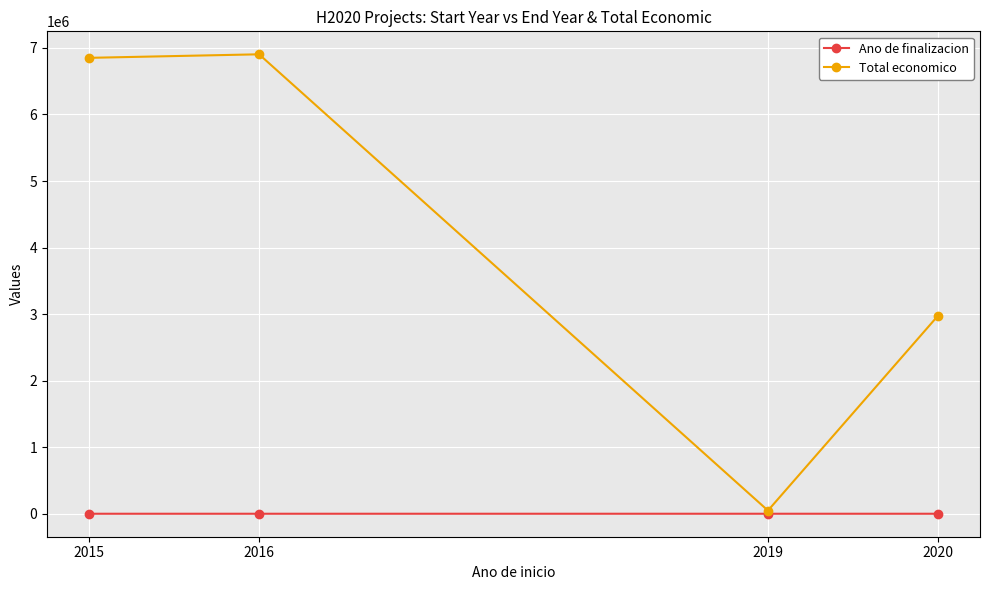

What is the average value of the Total economico series?

4193160